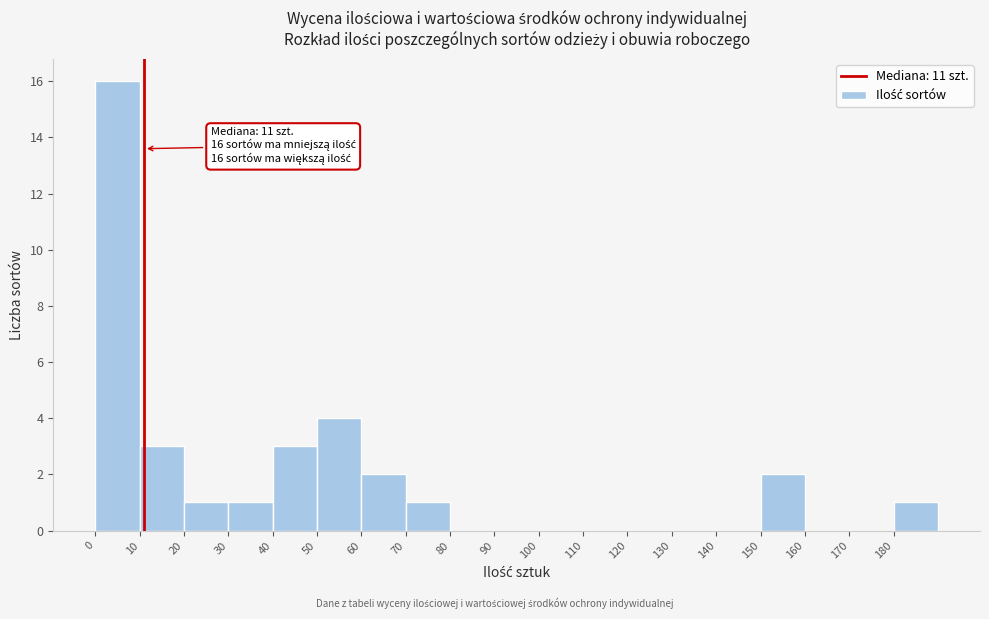

Which range on the x-axis has the tallest bar?

0 to 10